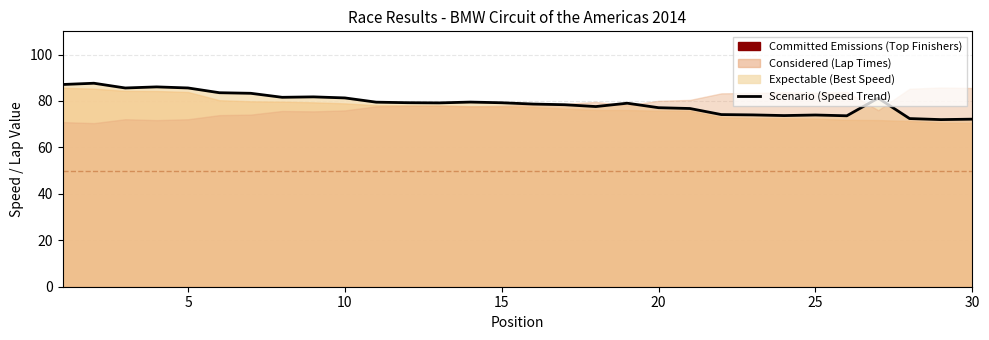

What is the average value?

79.2